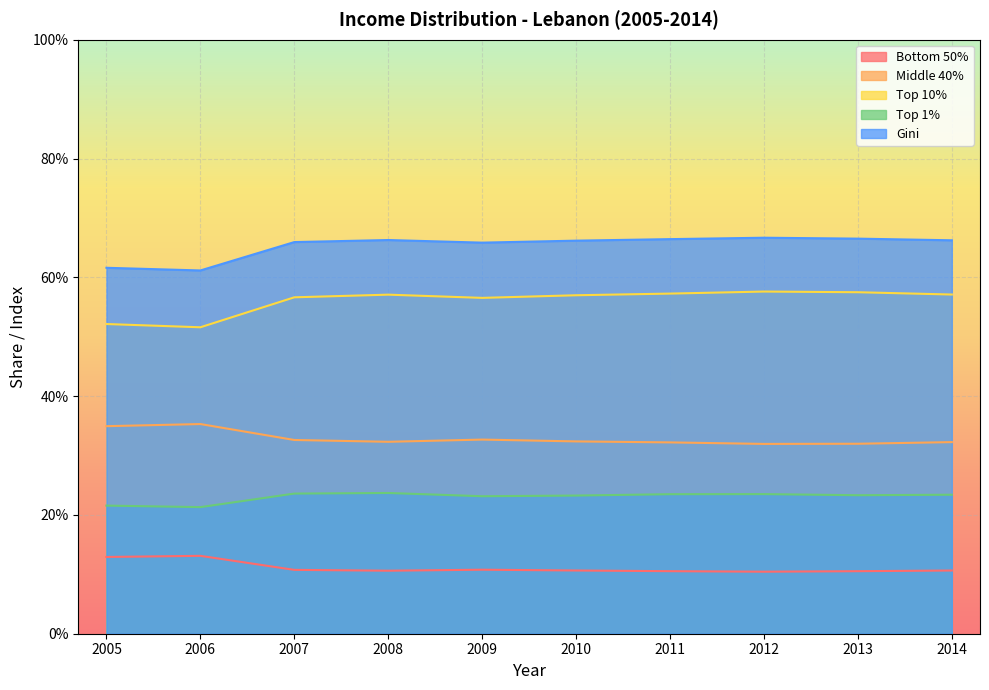

What is the value of the Middle 40% point at the 2nd from the left?

0.4